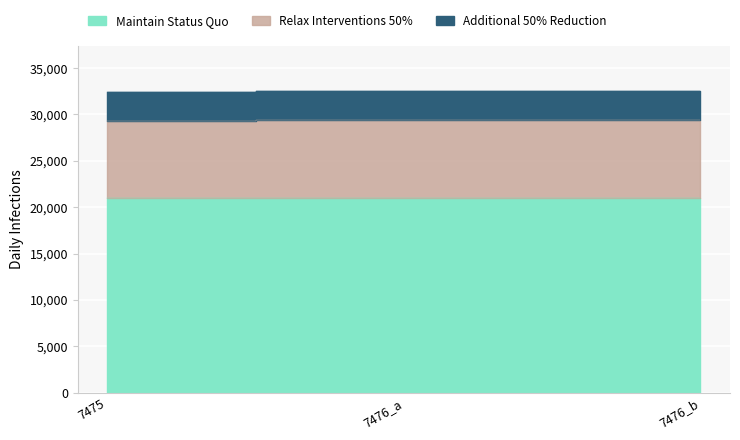

Is it true that Relax Interventions 50% equals 7.8 at 7476_b?

False